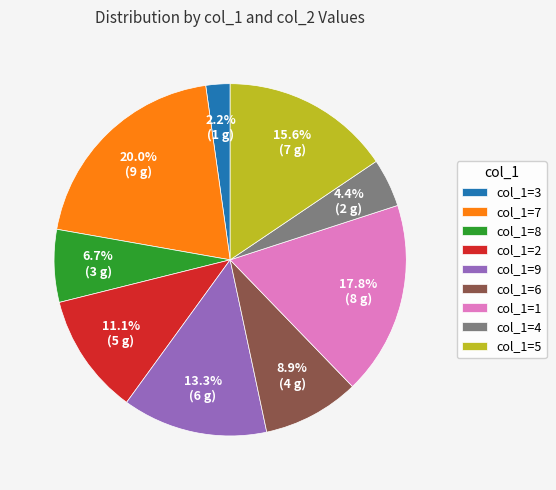

Is there any slice that represents more than half of the pie?

No